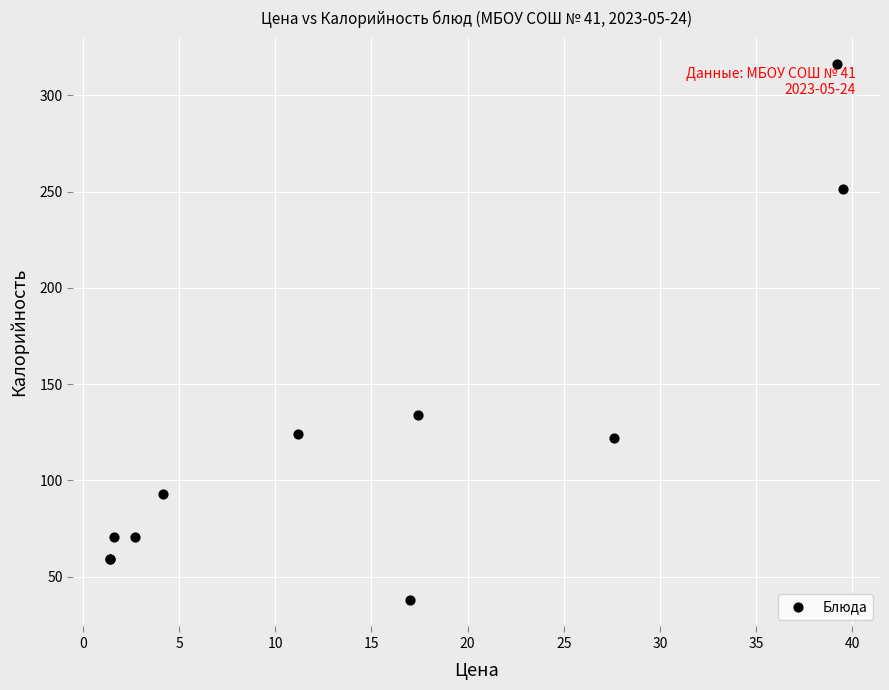

What Y value in the scatter plot is closest to 177?

134.1